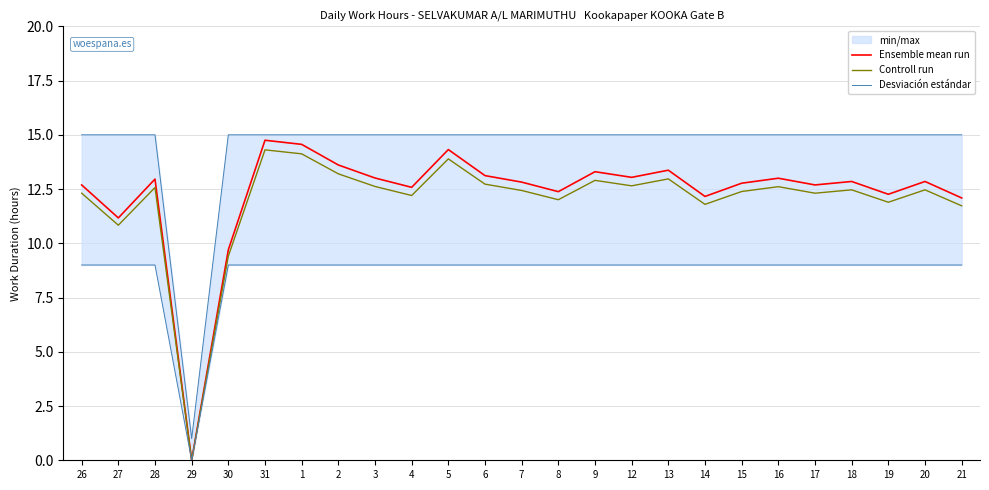

The value of Controll run at 27 is 10.8. True or false?

True